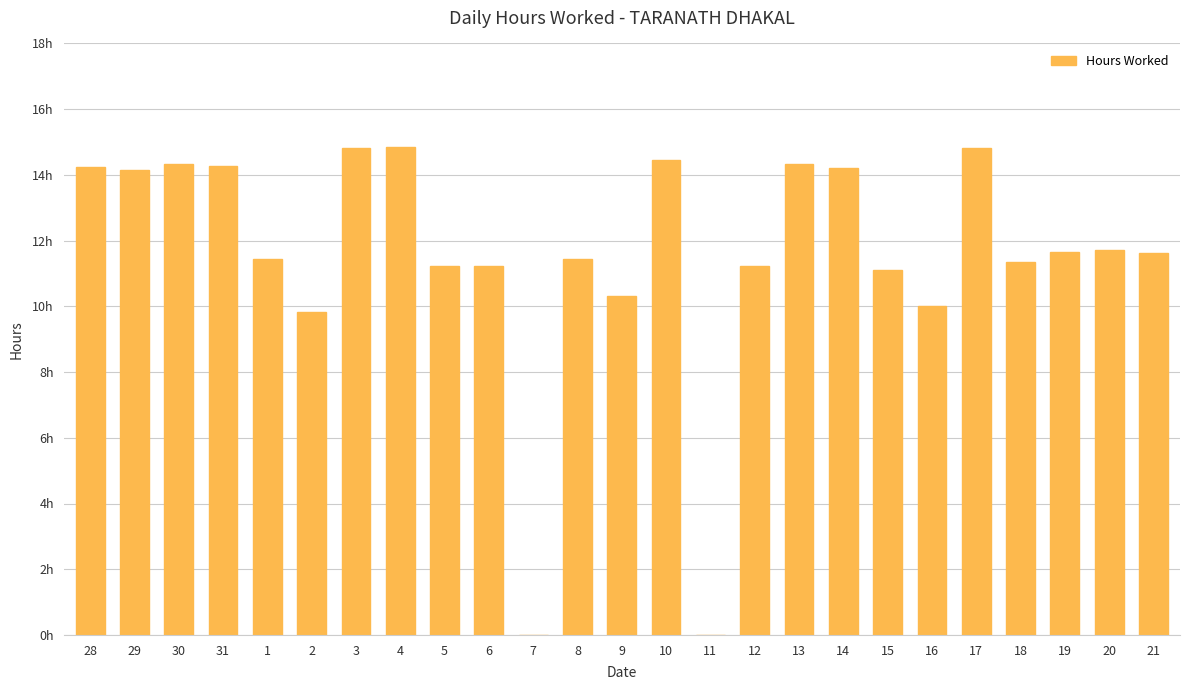

What is the greatest value displayed?

14.8